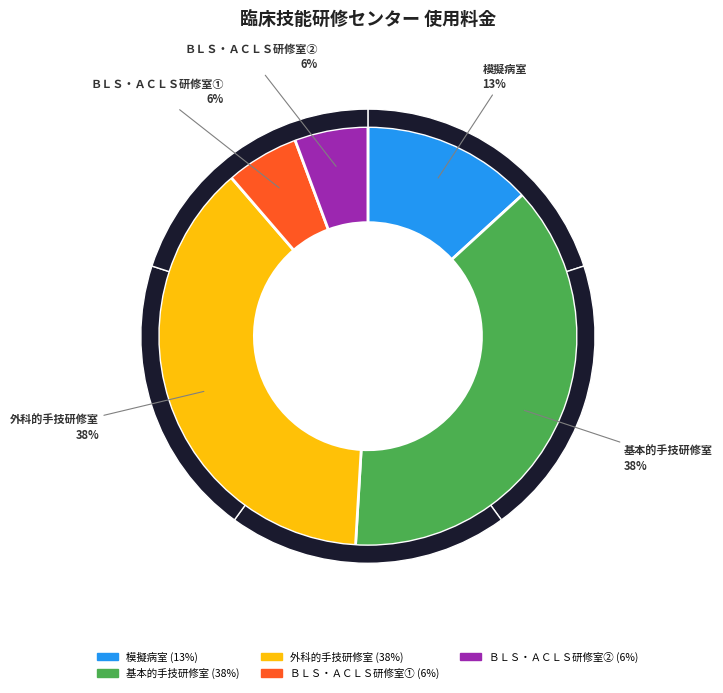

Does ＢＬＳ・ＡＣＬＳ研修室② represent more than half of the total?

No